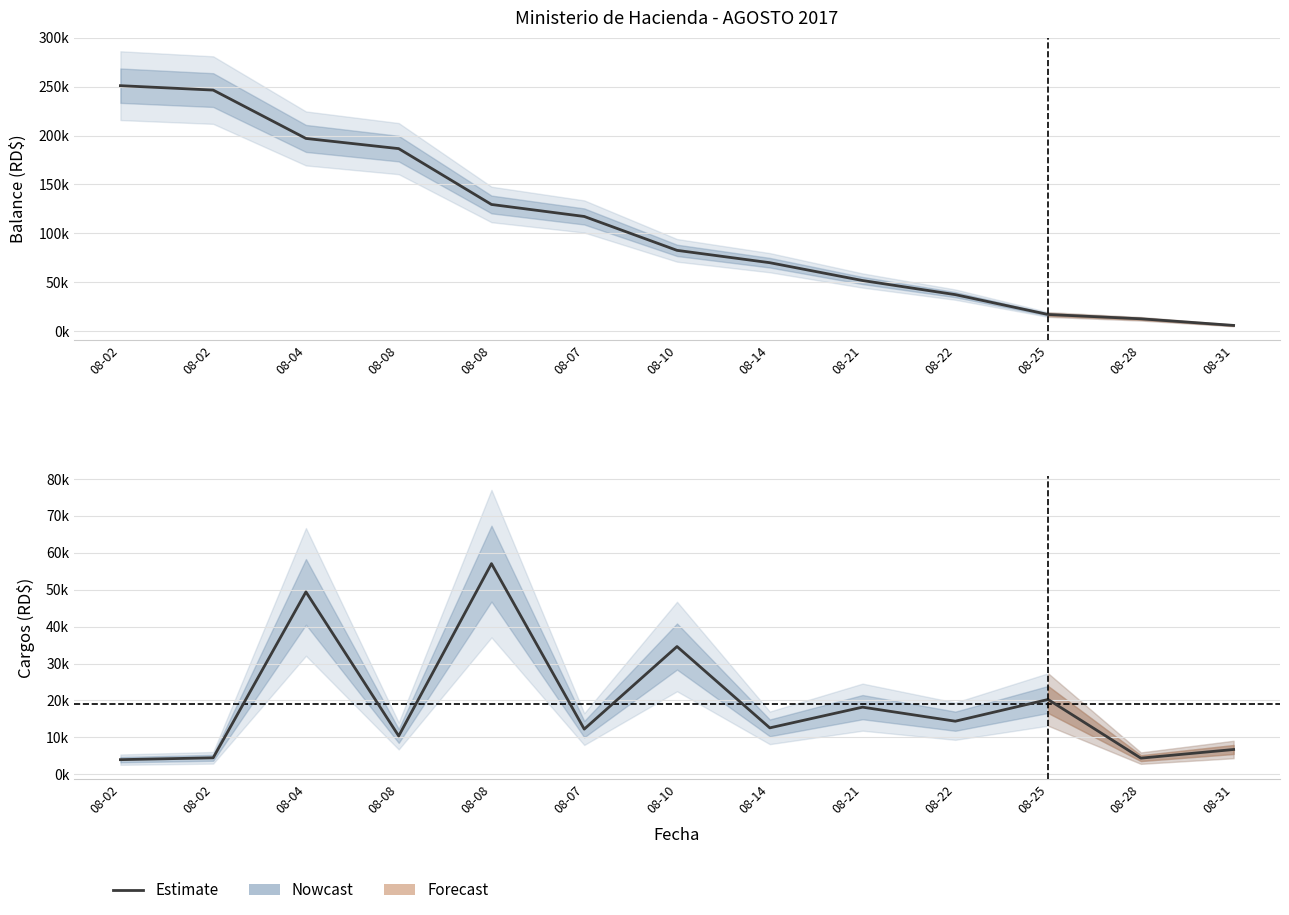

Does the chart display data point markers on the line(s)?

No